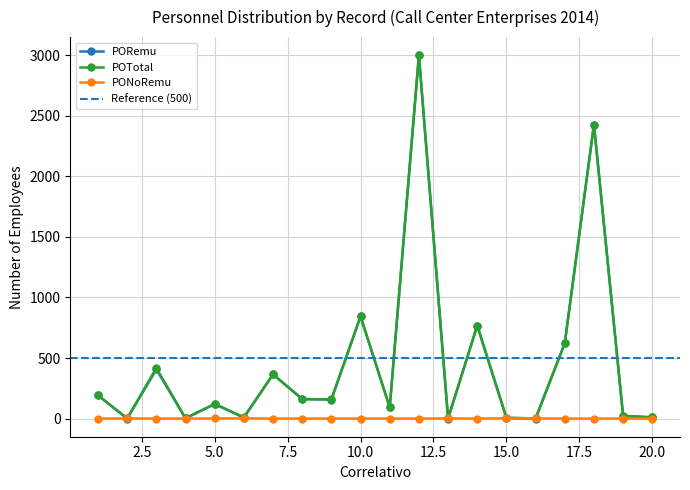

Which has a higher value, 10 or 14?

10